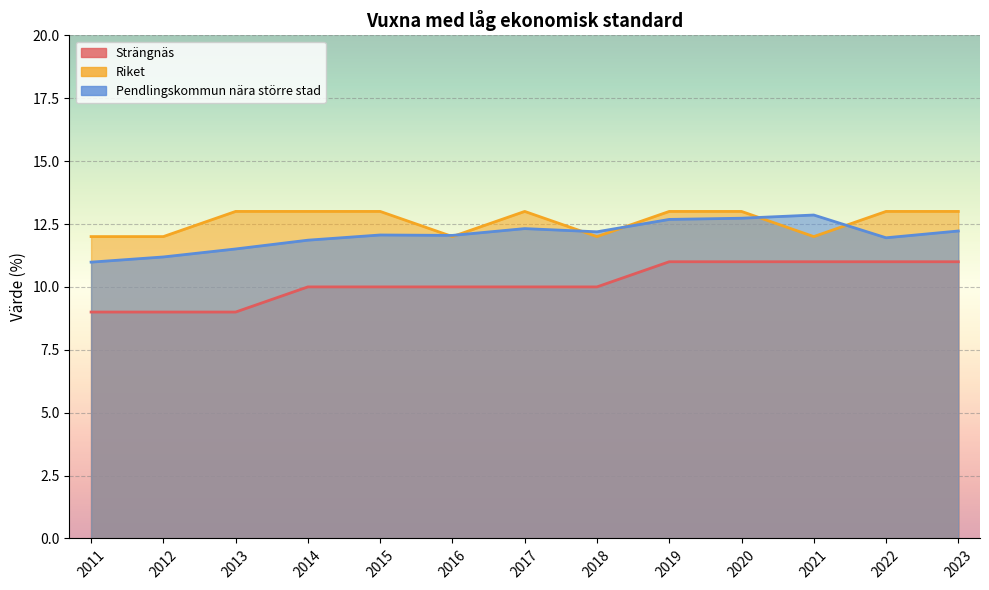

What is the value of the Pendlingskommun nära större stad point at the 1st from the left?

11.0